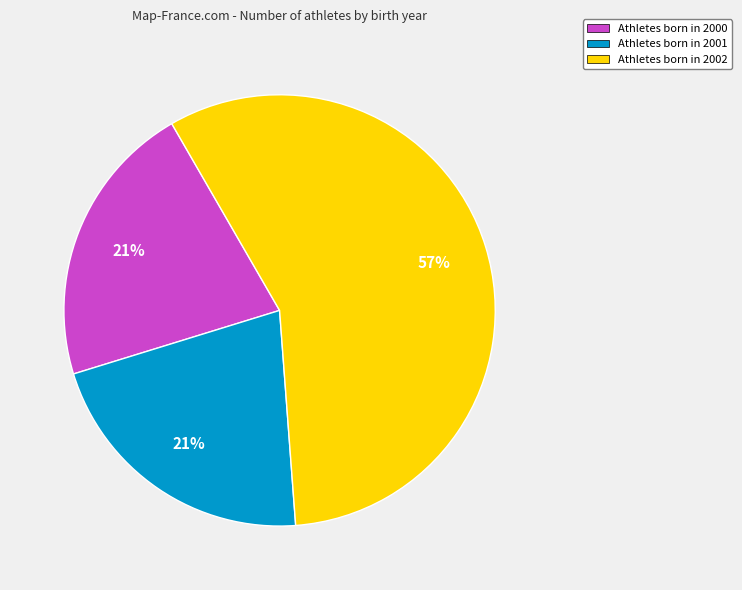

To the nearest percent, what is the difference between the largest and smallest slice percentages?

36%